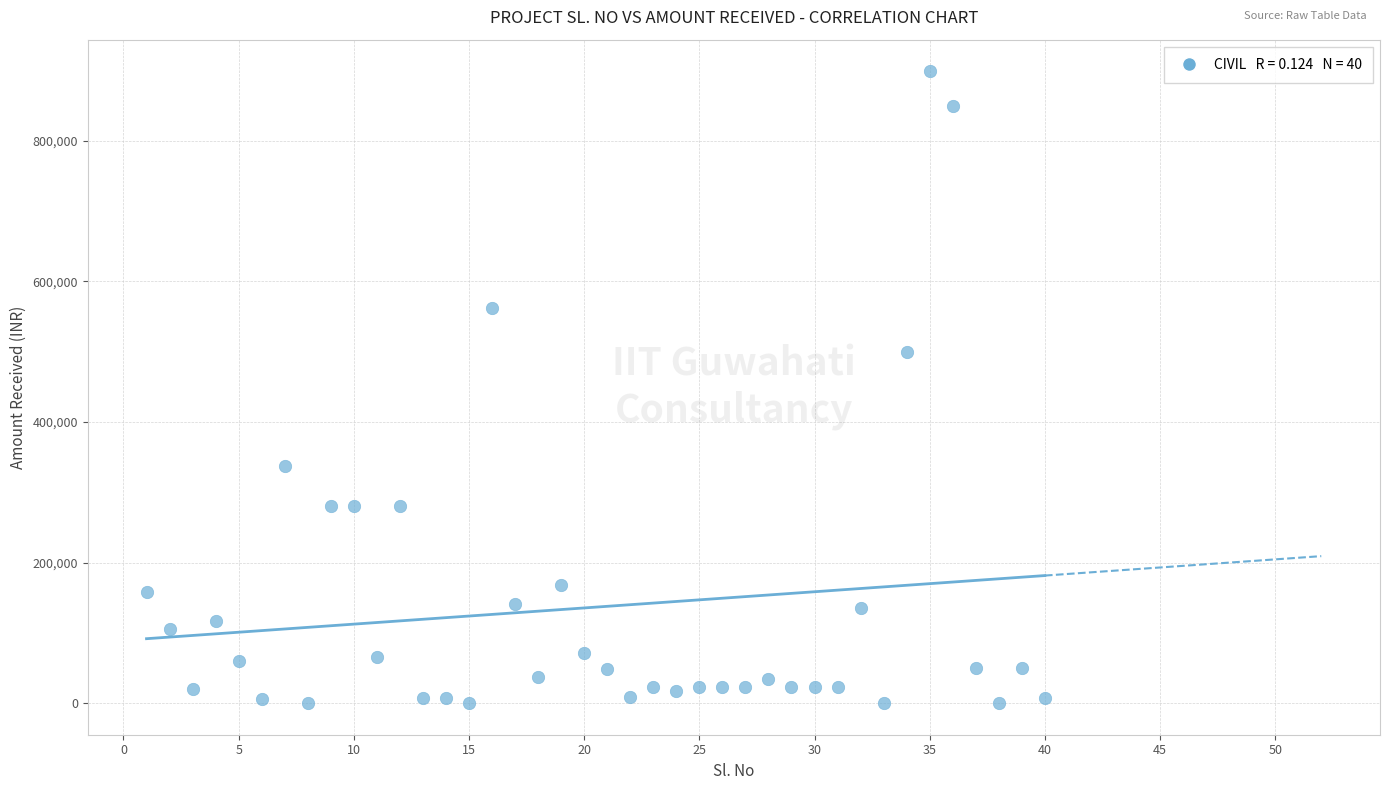

What is the range of X values (max minus min)?

39